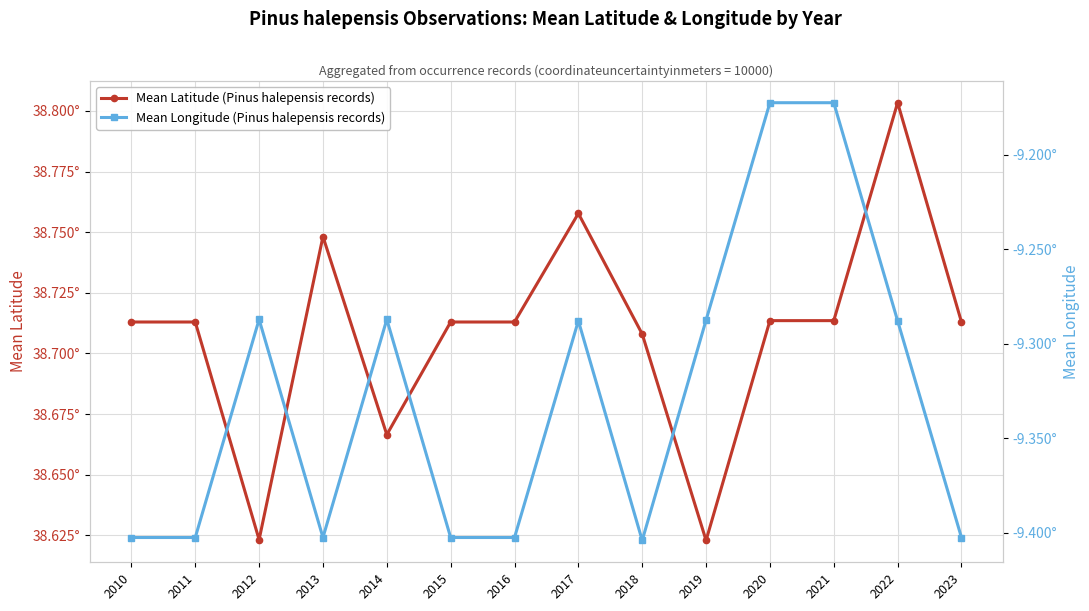

How many interior local peaks does the Mean Longitude (Pinus halepensis records) series have?

3